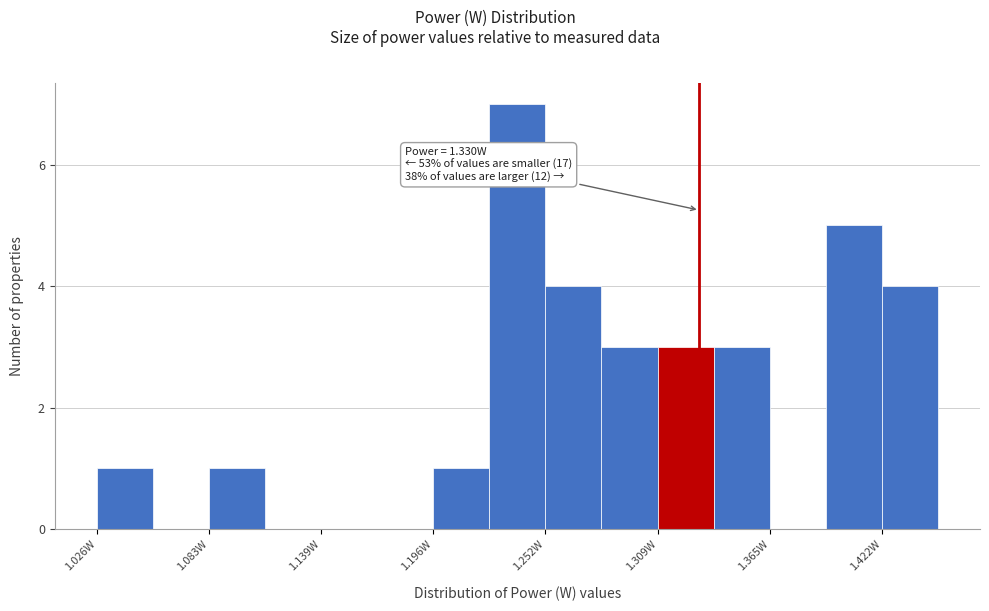

Around what value on the x-axis is the tallest bar? Give the approximate position of its centre, as read against the axis.

1.24